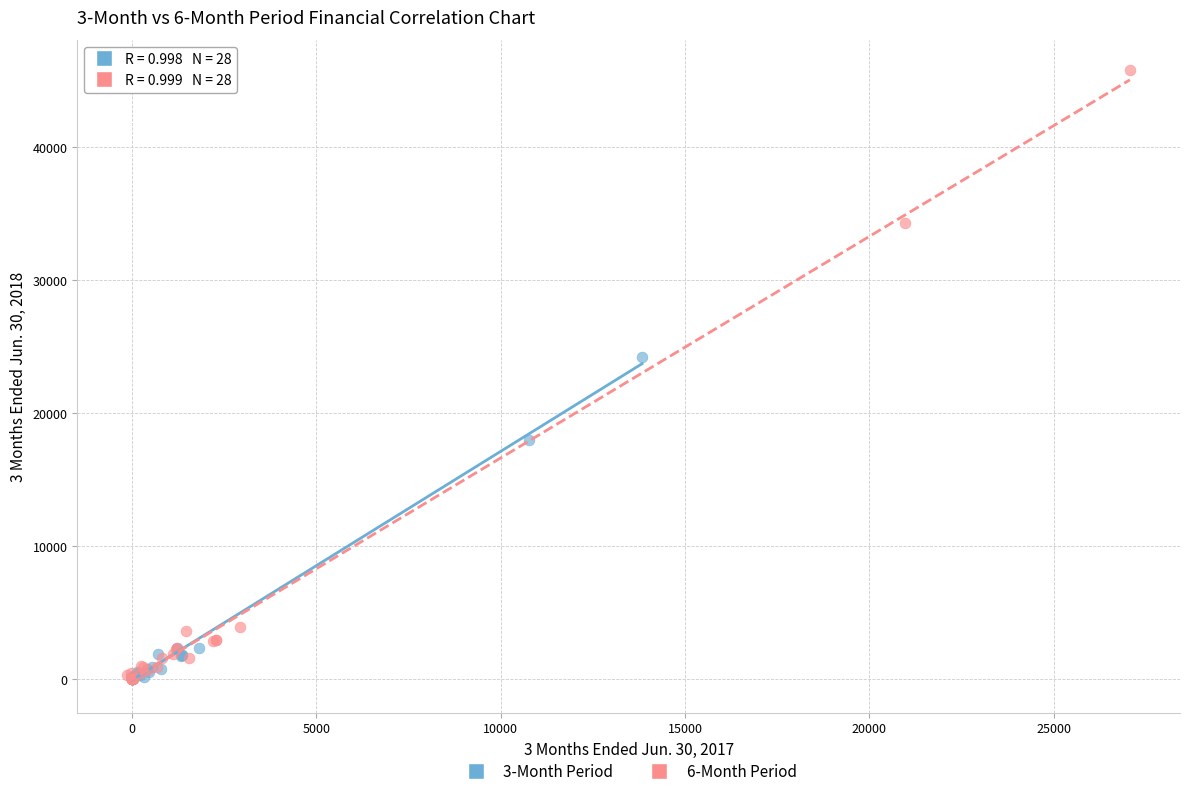

Which series contains the highest Y value?

6-Month Period